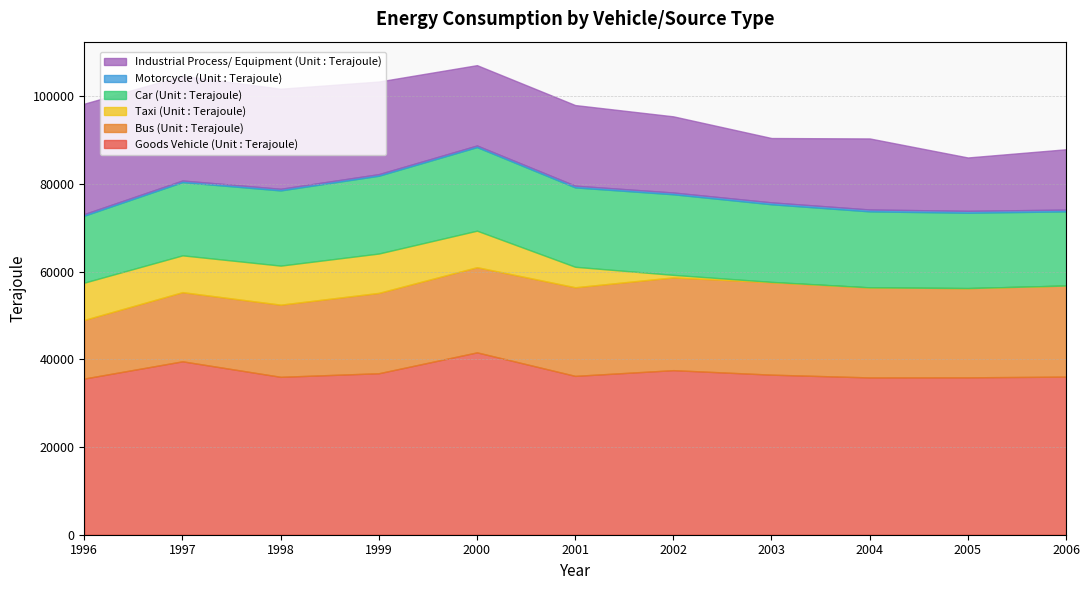

At which category is the sum across all series the highest?

2000